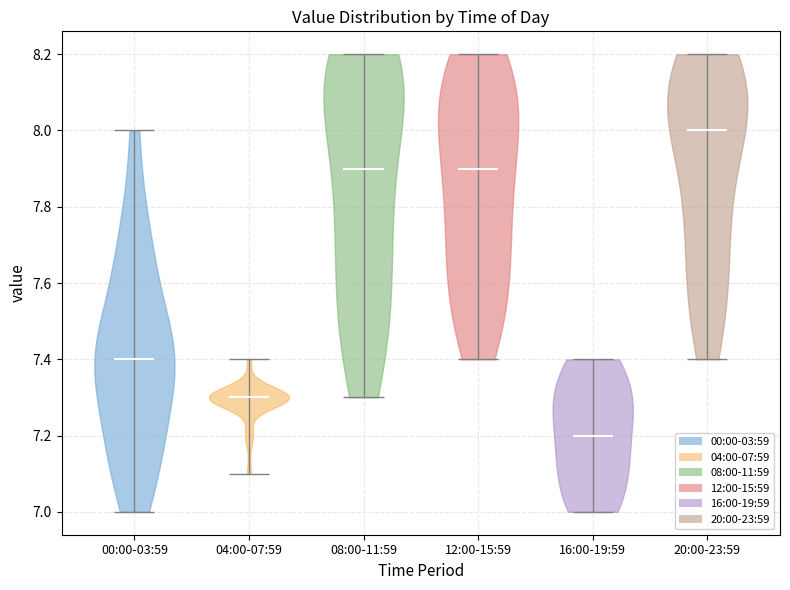

Which violin has the lowest median line?

16:00-19:59